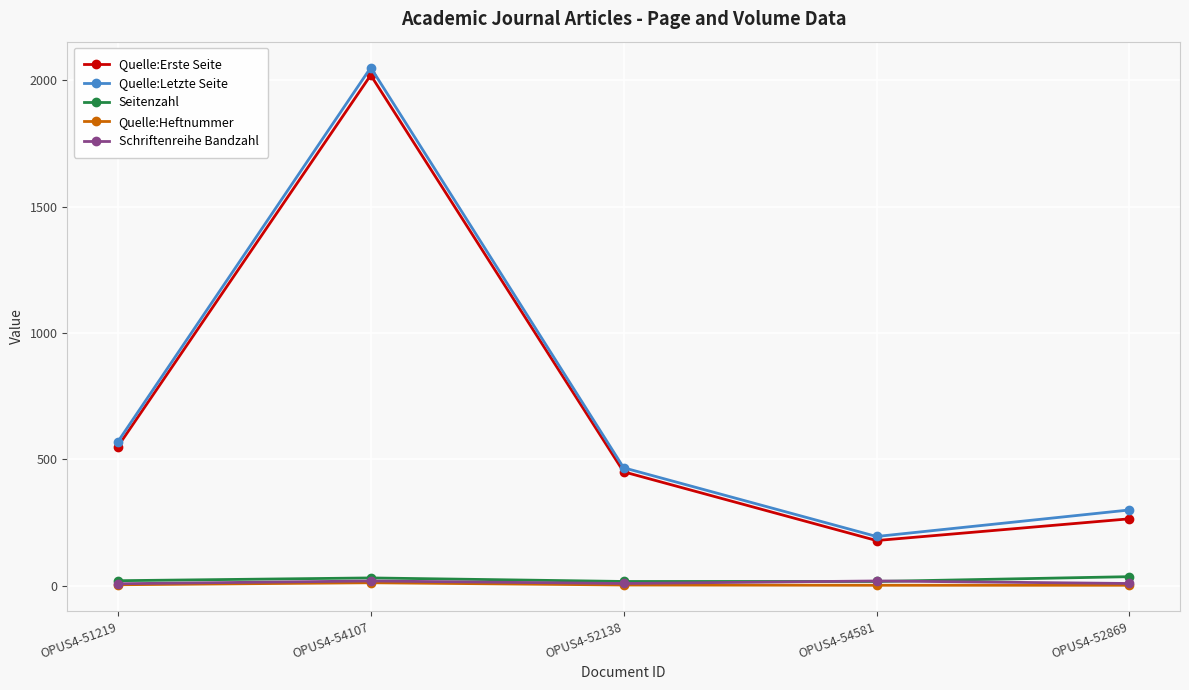

True or false: Quelle:Letzte Seite and Schriftenreihe Bandzahl intersect in this chart.

False